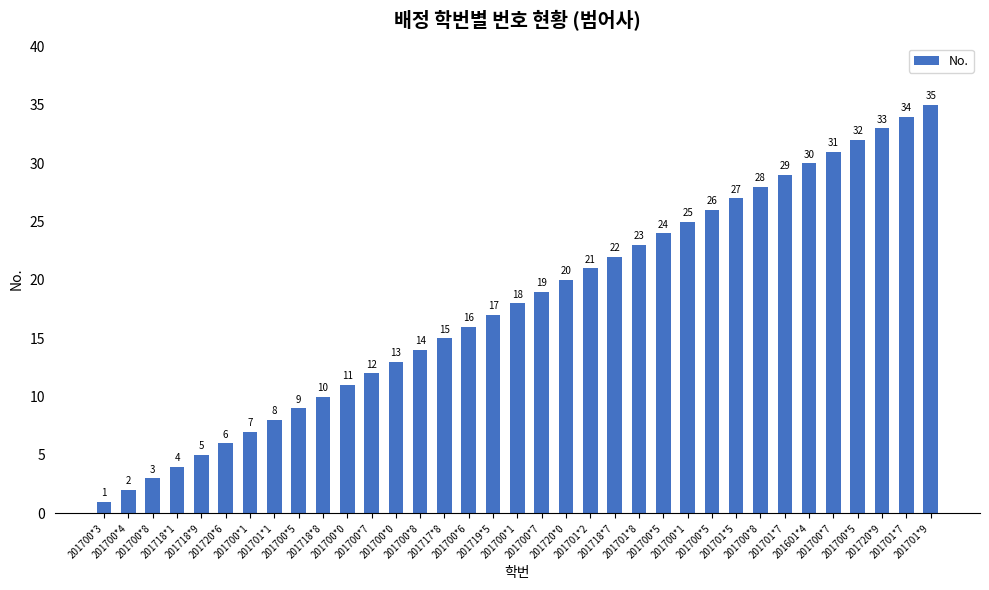

How many series are shown in this chart?

1